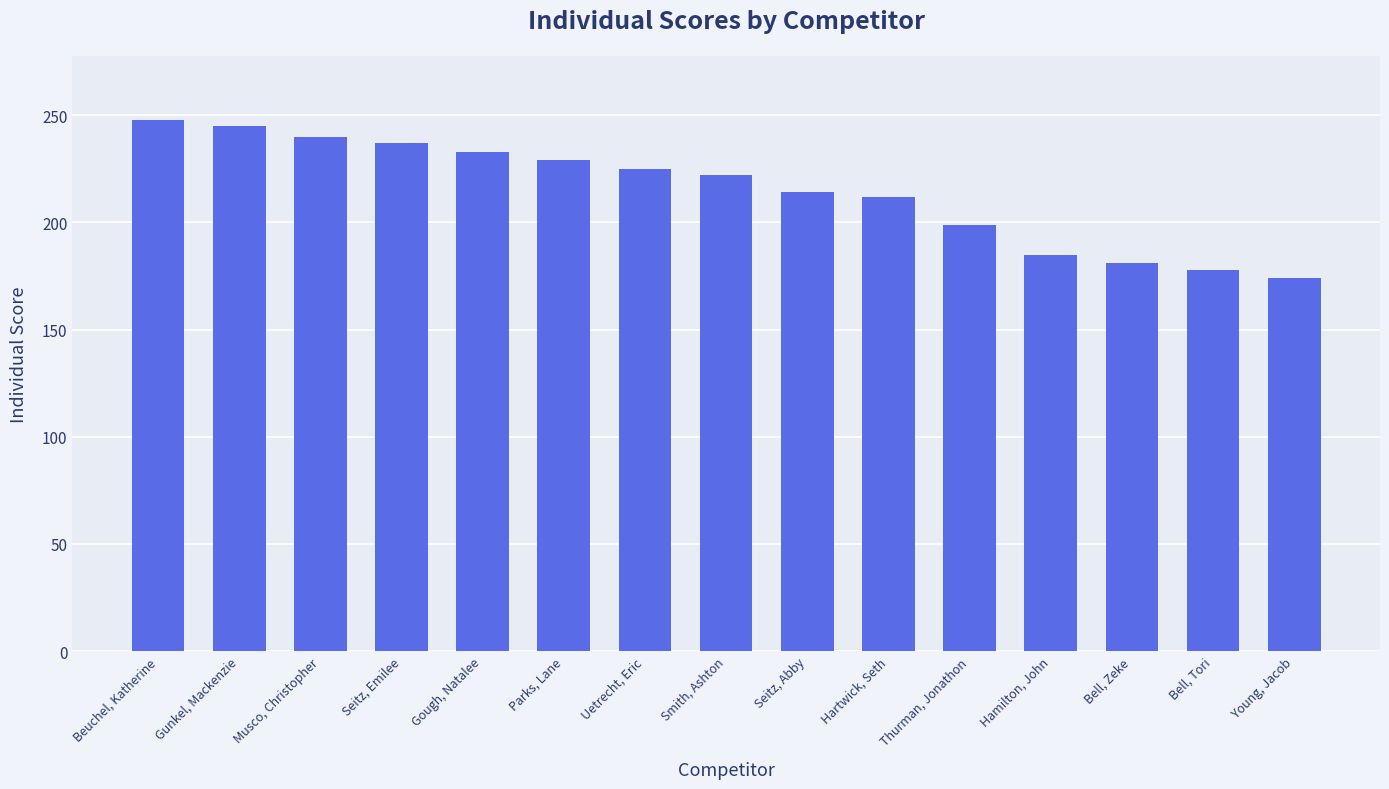

The chart shows a value of 385 at Musco, Christopher. True or false?

False